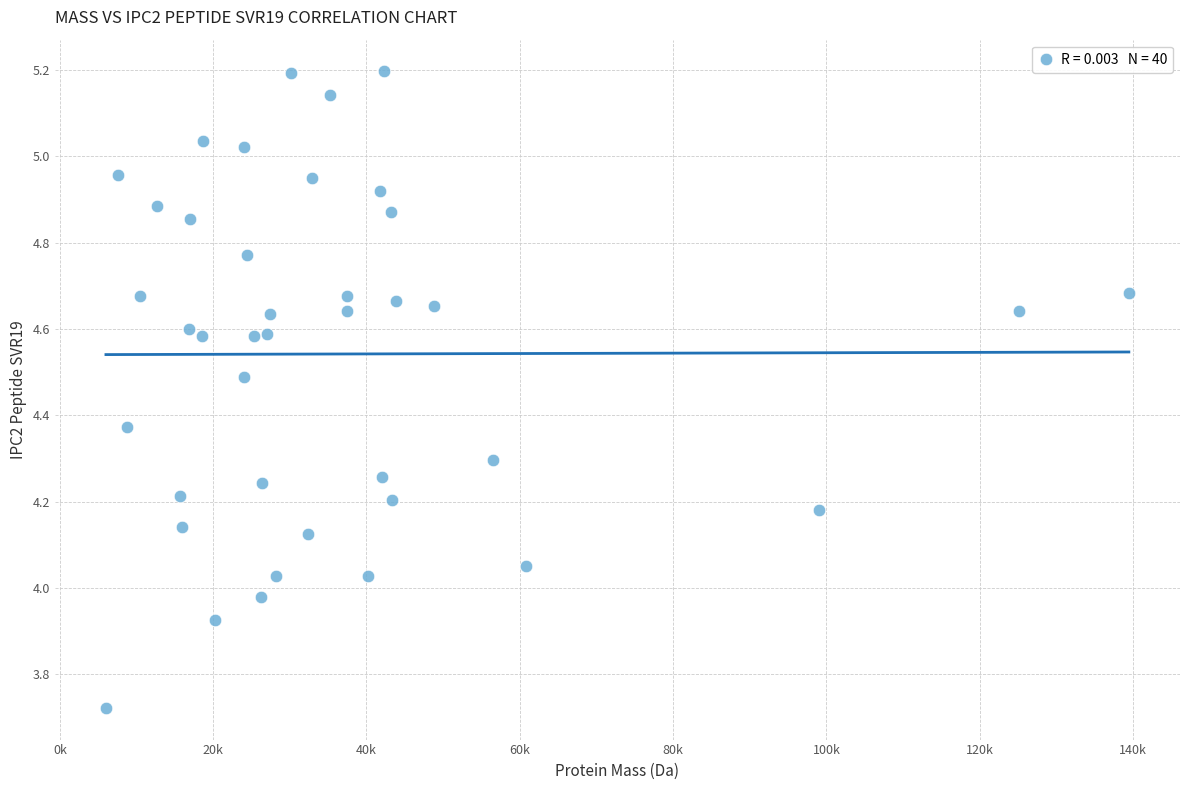

What is the range of Y values (max minus min)?

1.5